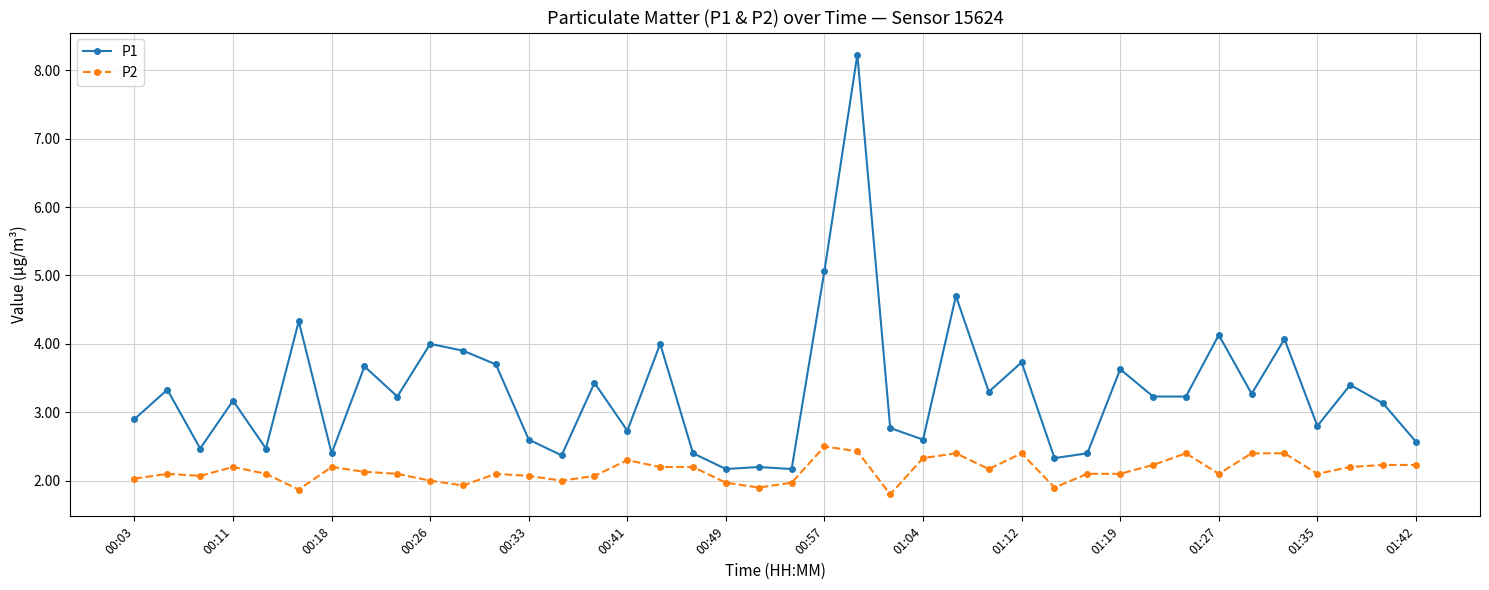

What is the value of the P2 point at the 37th from the left?

2.1